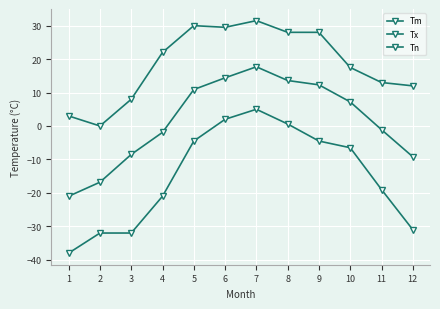

How many distinct data groups are displayed?

3